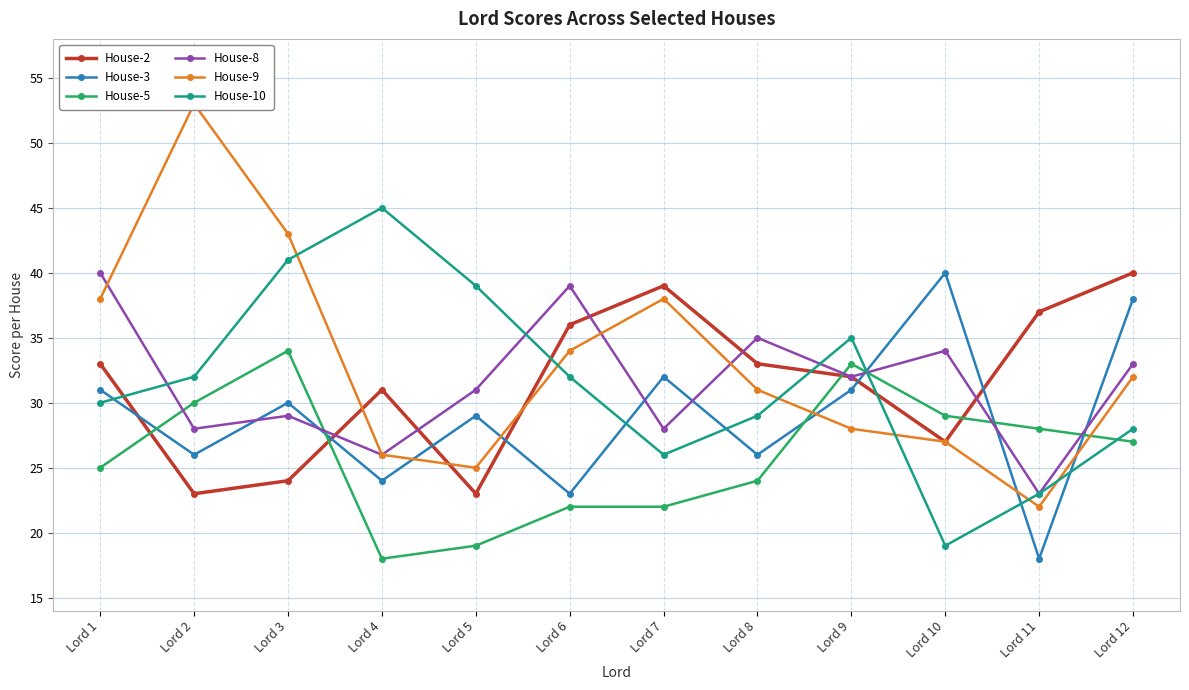

Is it true that House-9 equals 24 at Lord 2?

False